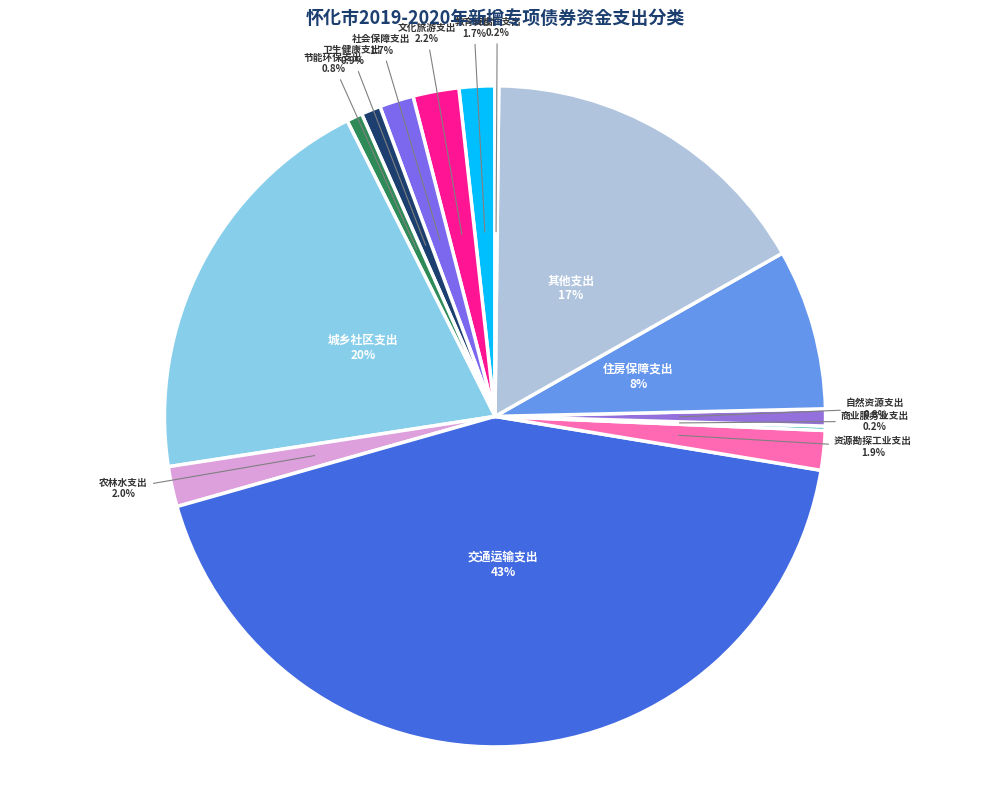

What percentage is NOT represented by 社会保障支出?

98.3%